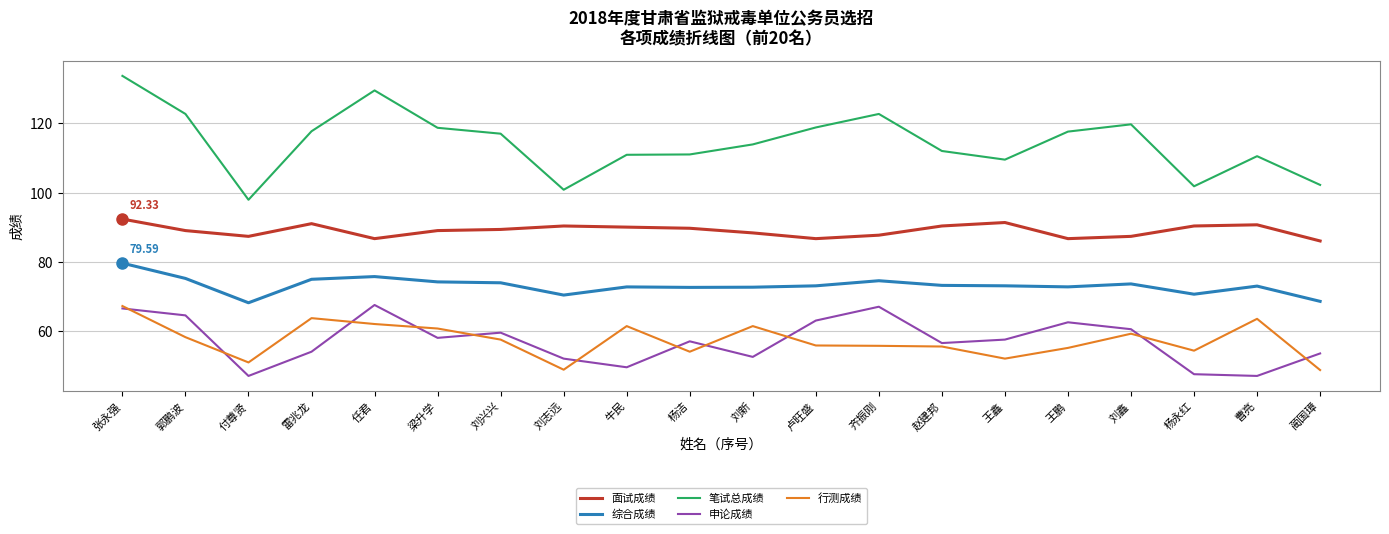

How many lines are shown in the chart?

5